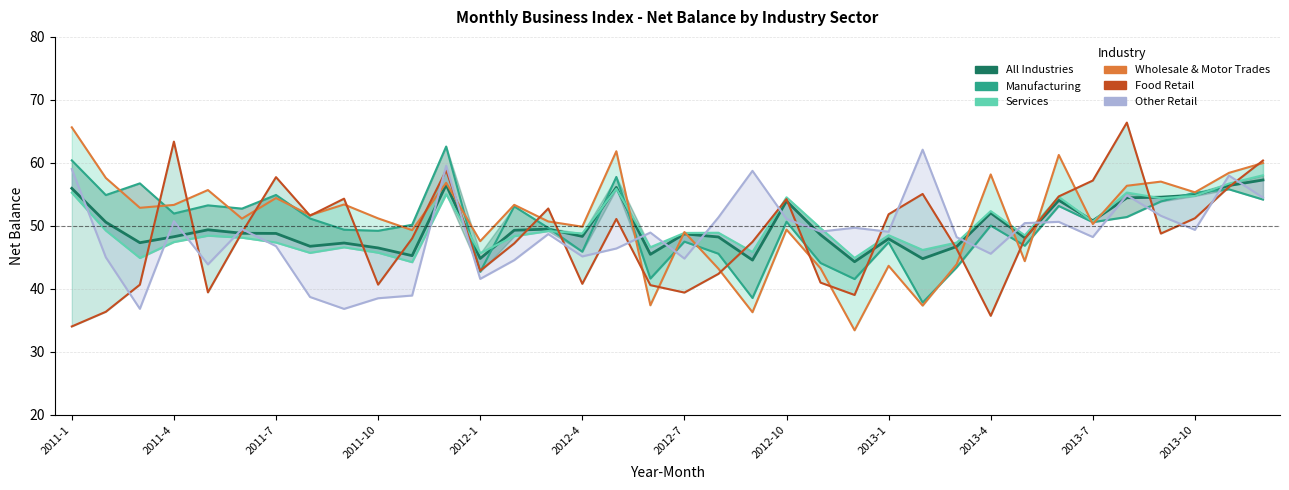

Is the value of Manufacturing at 25 greater than the value of Services at 13?

No